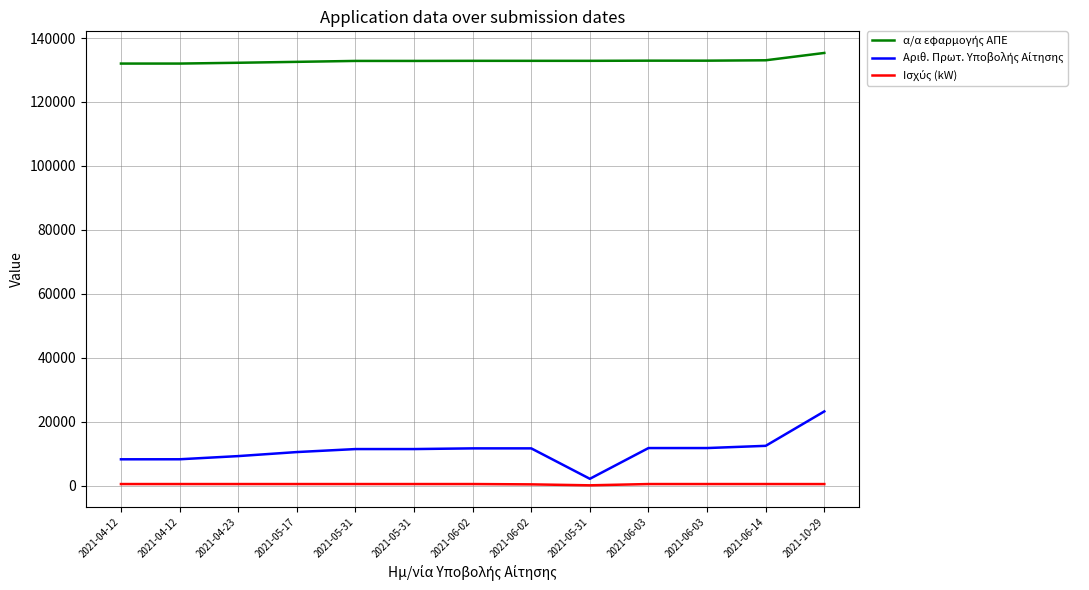

True or false: Αριθ. Πρωτ. Υποβολής Αίτησης has more than 0 points higher than both neighbors.

True